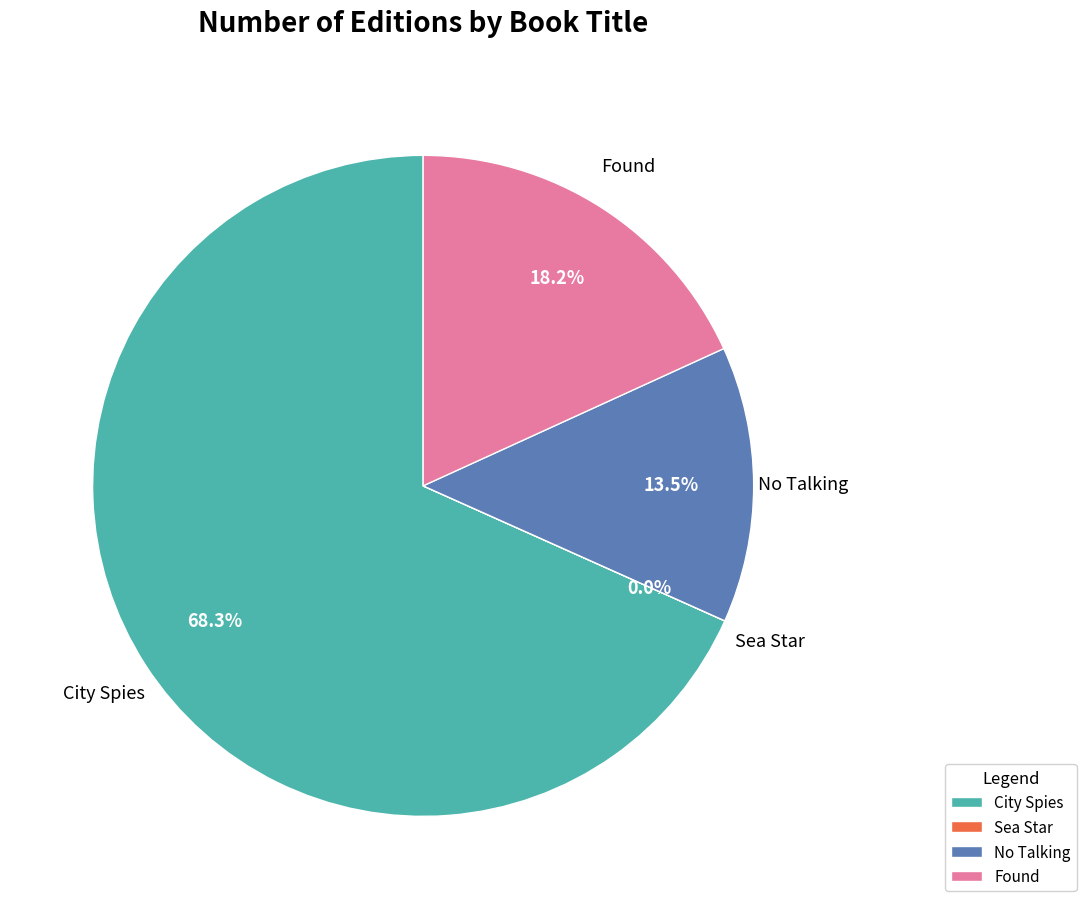

Which category has the biggest portion of the pie?

City Spies